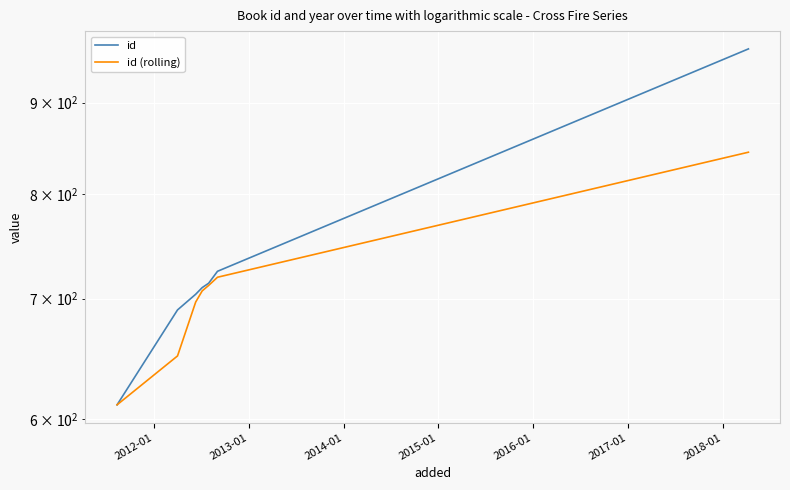

What is the highest value of the id (rolling) series?

844.5